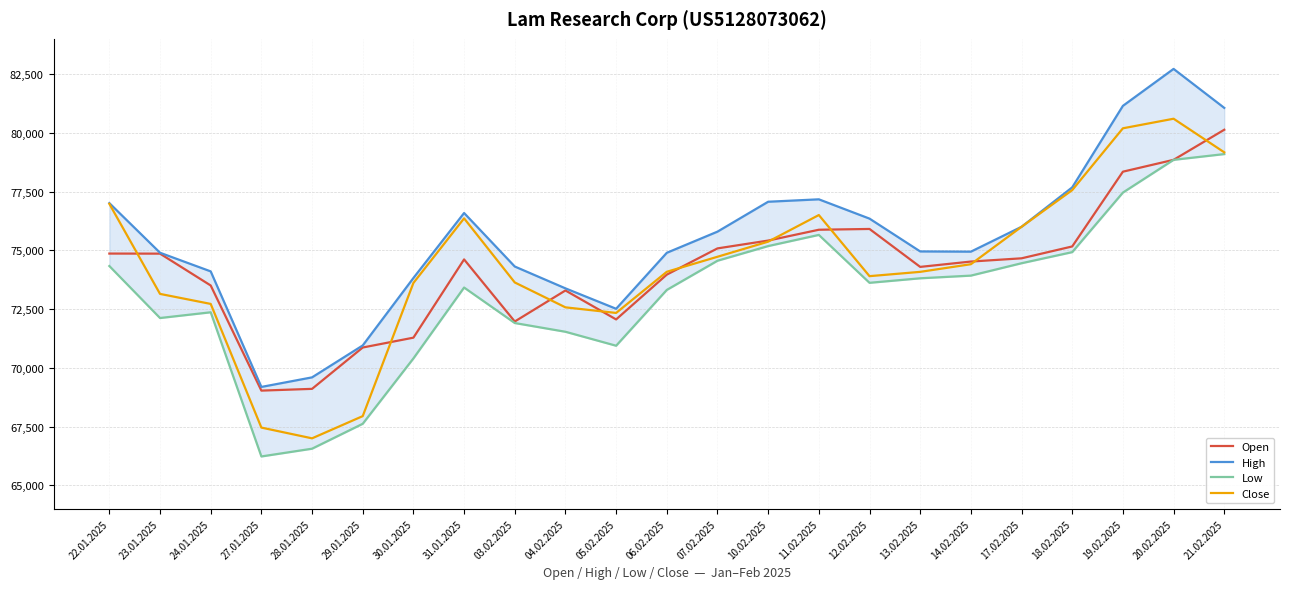

What is the greatest value displayed?

82721